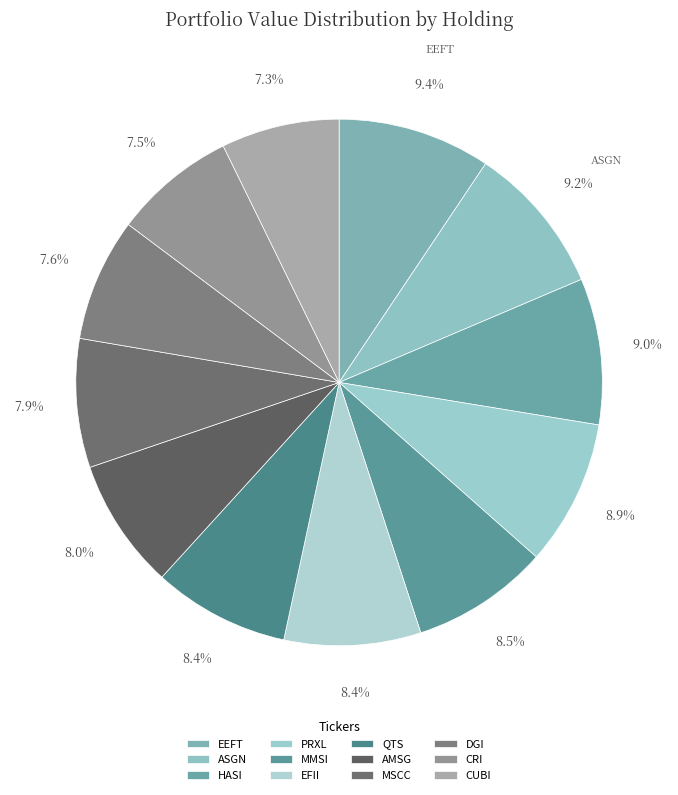

How many segments does this pie chart have?

12